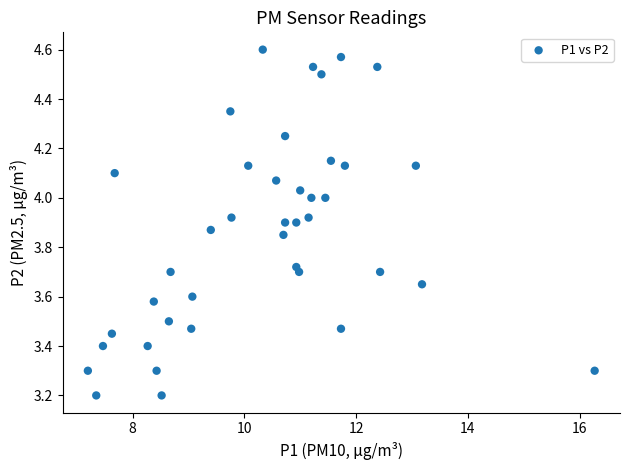

What is the range of X values (max minus min)?

9.1